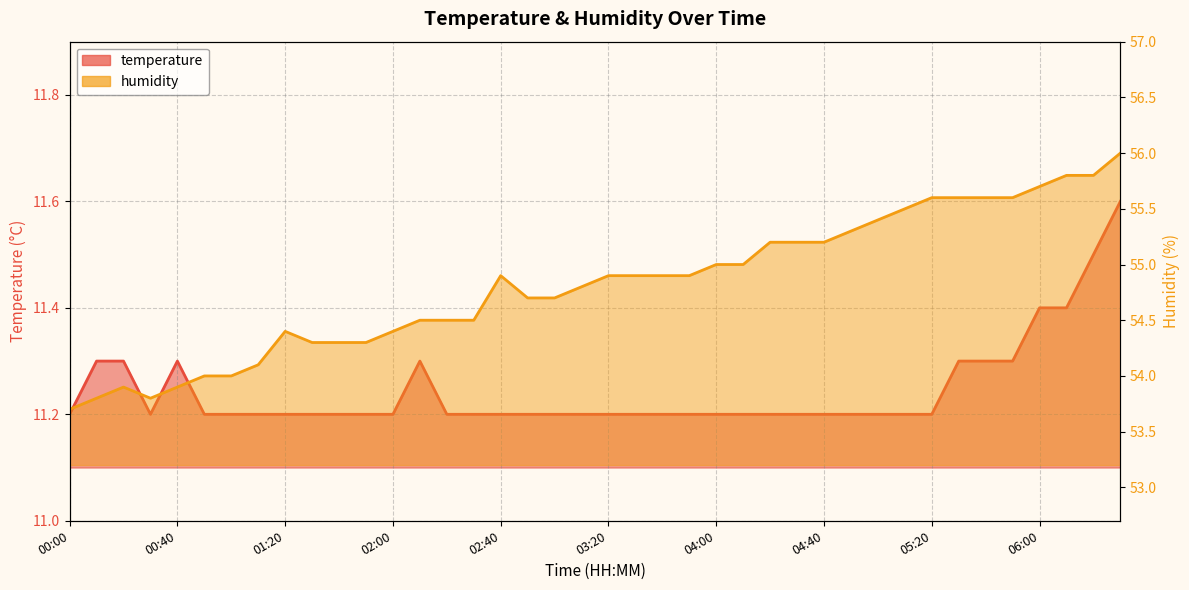

True or false: temperature and humidity intersect in this chart.

False